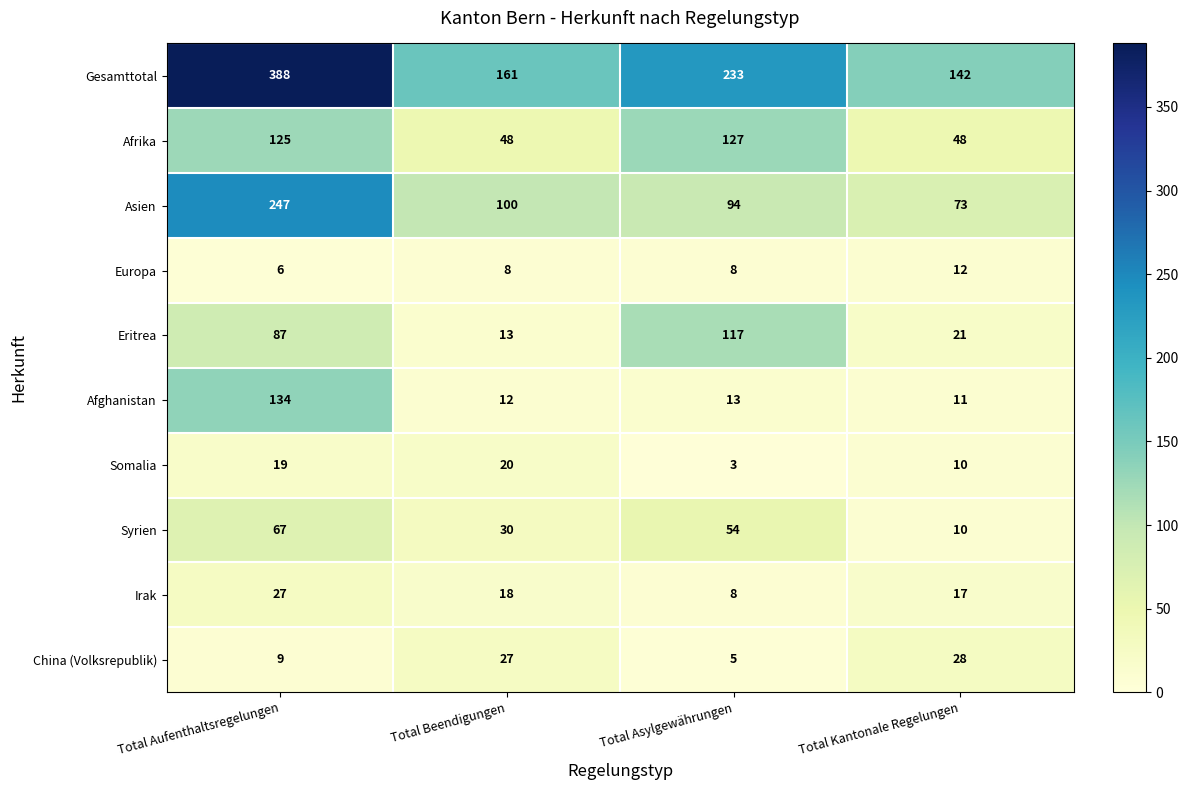

Which series has the largest total across all categories?

Gesamttotal